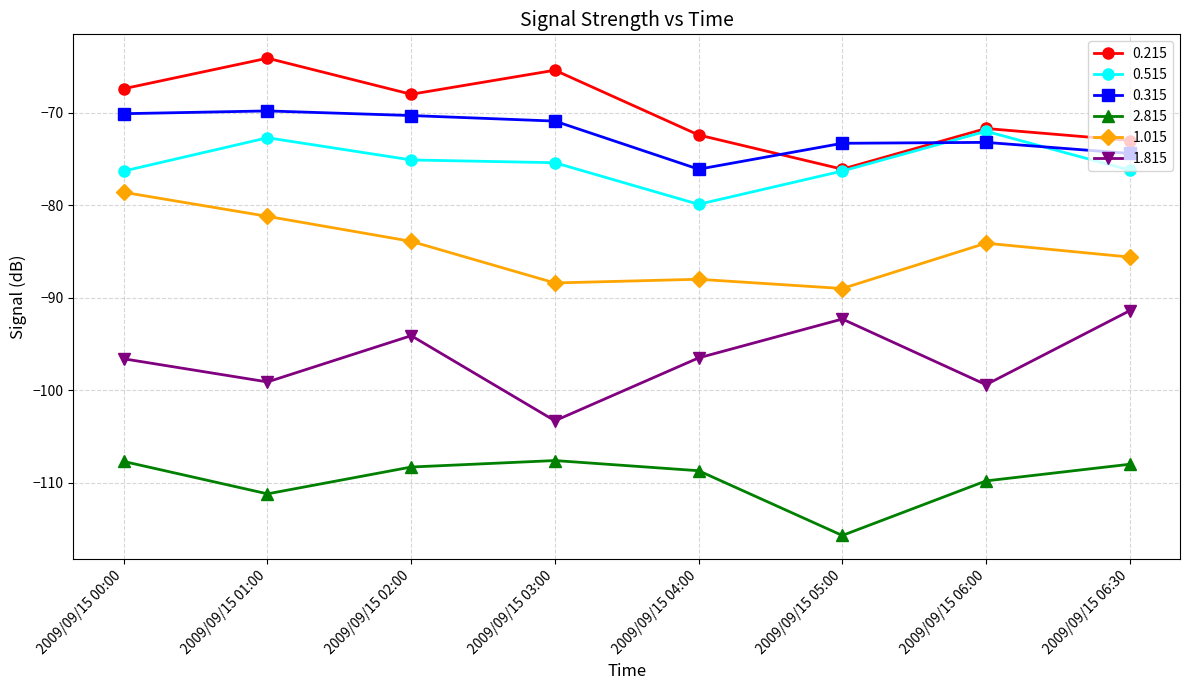

Where does the 1.015 series first go above -84?

2009/09/15 00:00